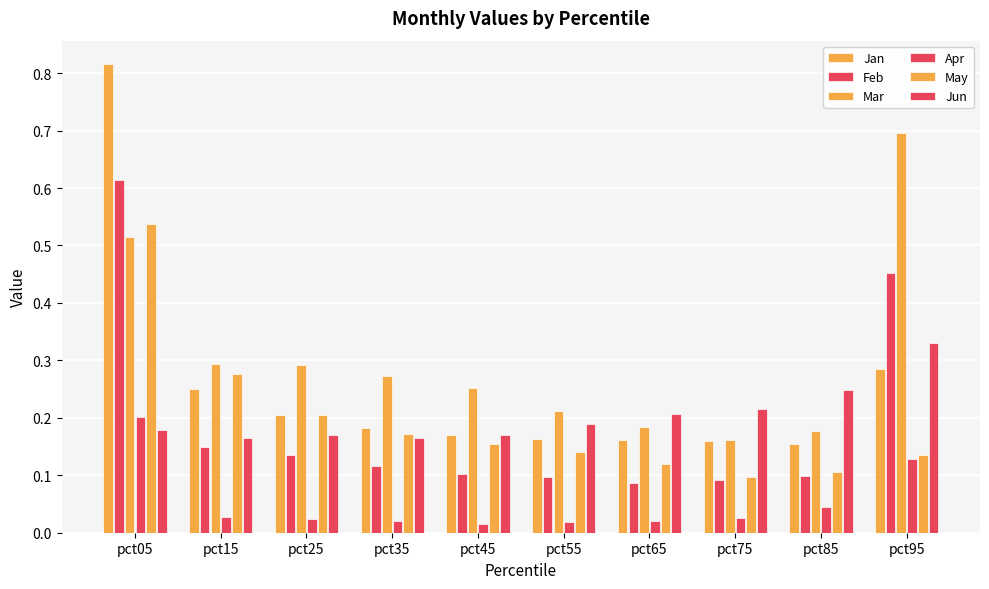

Count the number of categories in the chart.

10